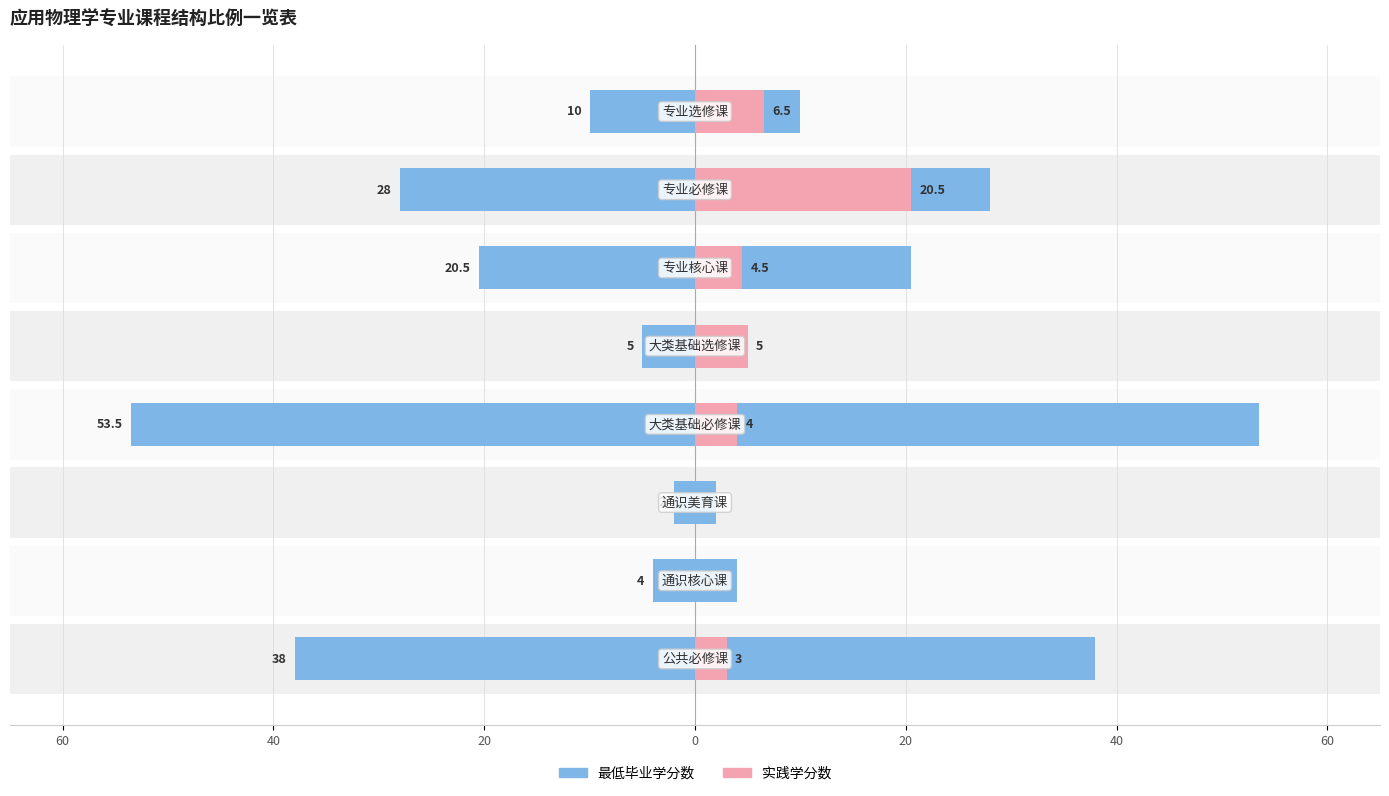

Rank the series by their maximum value, from lowest to highest.

实践学分数, 最低毕业学分数